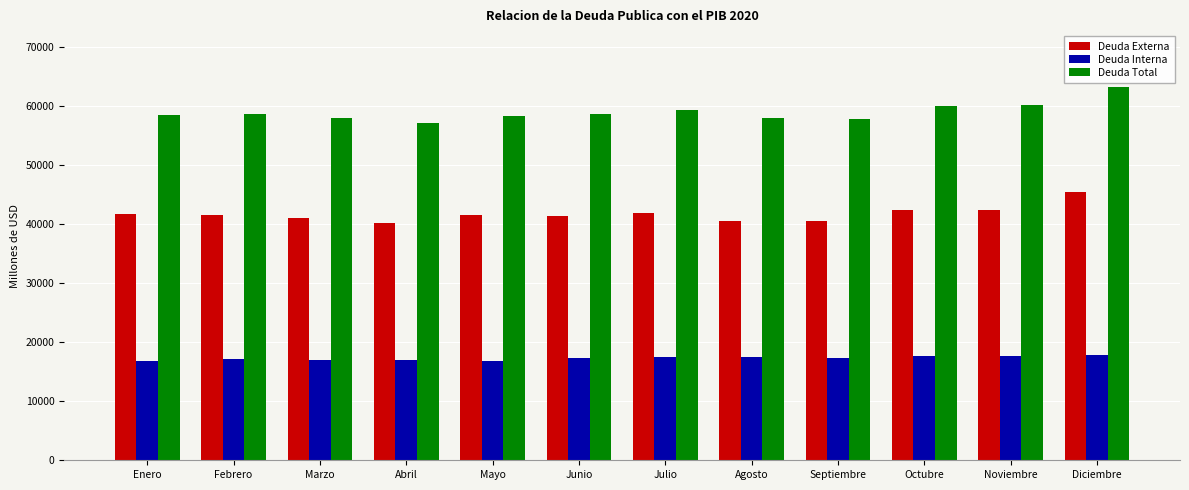

List the series in order of their peak value, lowest first.

Deuda Interna, Deuda Externa, Deuda Total